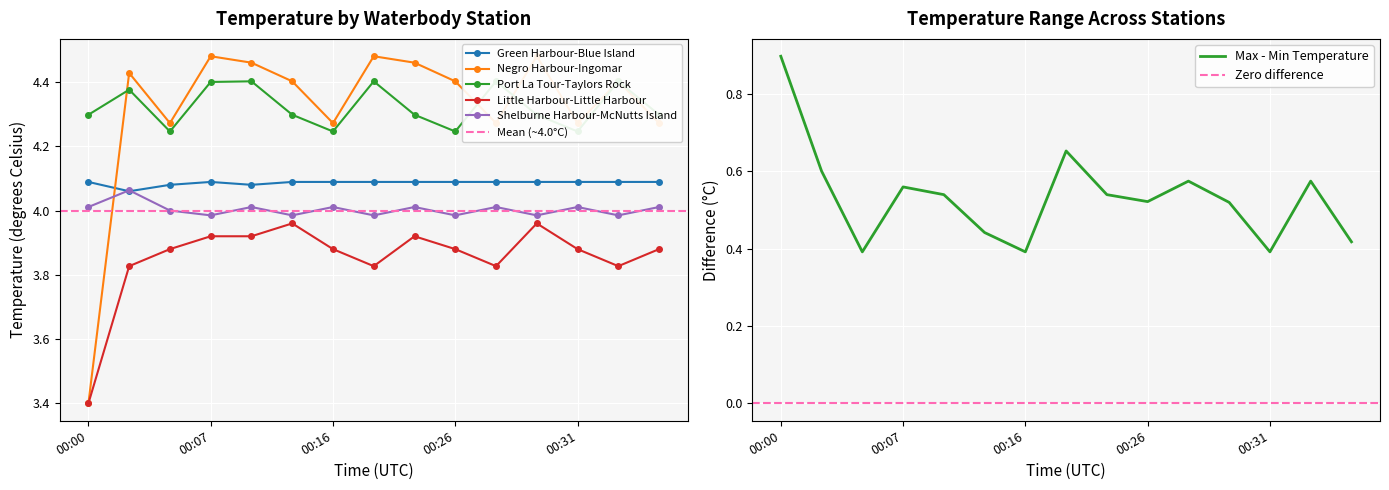

How many lines are shown in the chart?

5